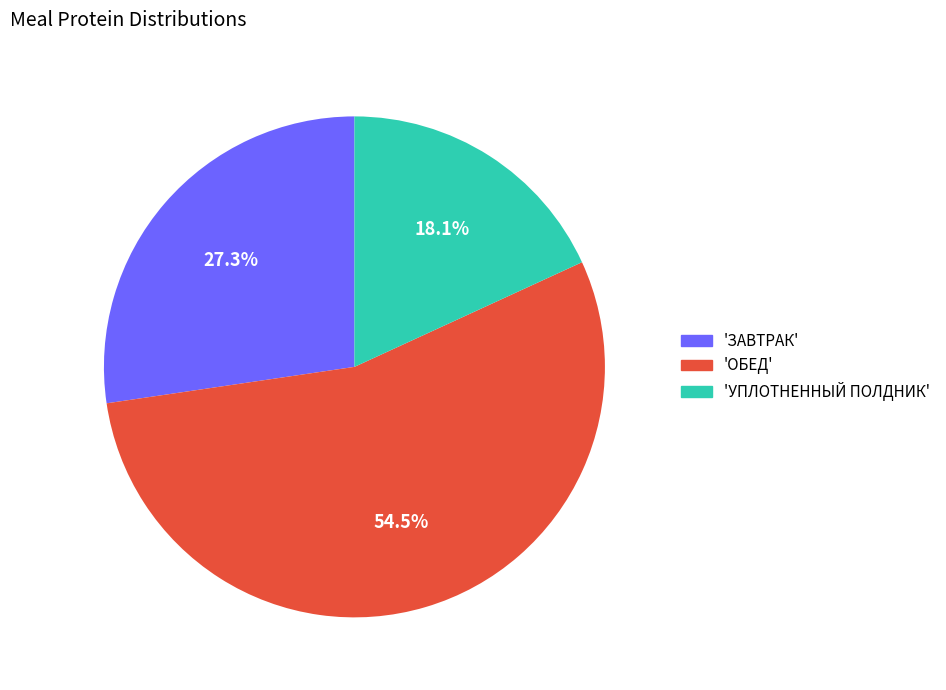

Does any single category account for the majority?

Yes